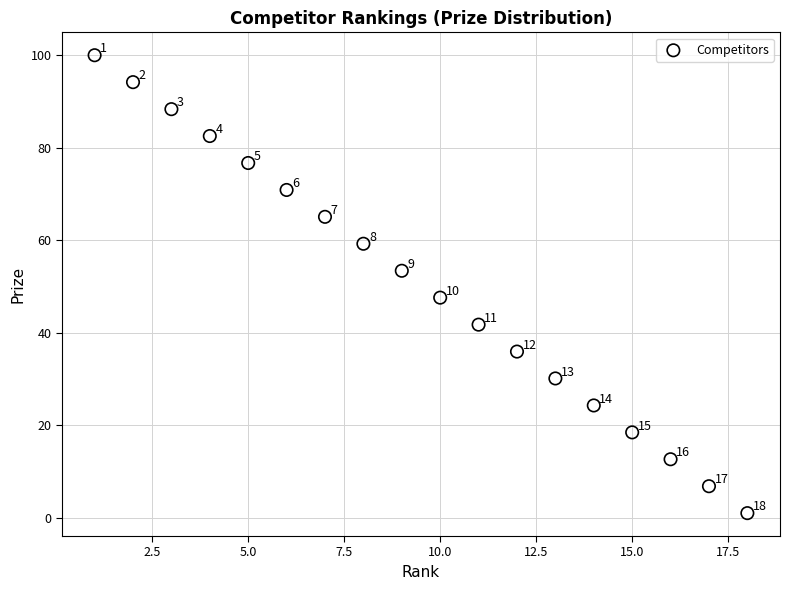

What Y value in the scatter plot is closest to 50?

47.6